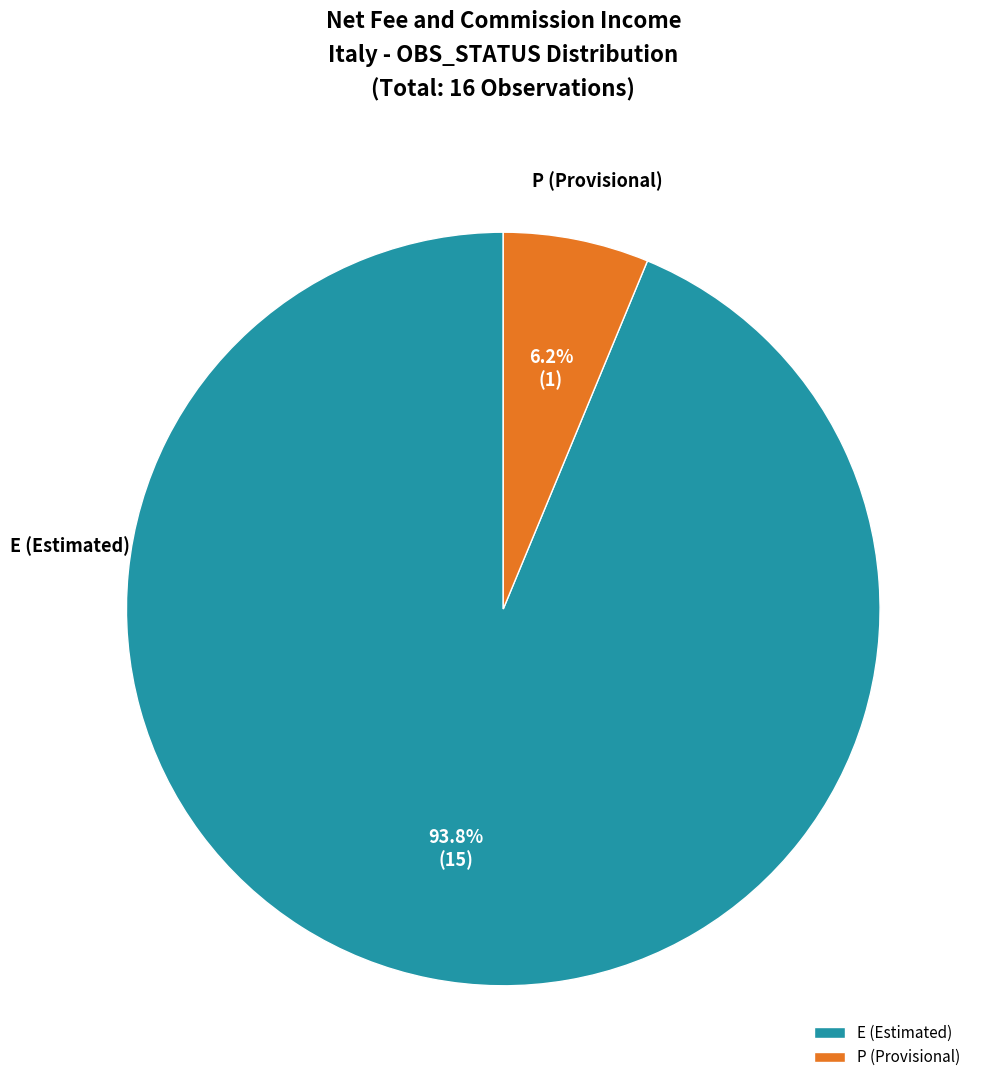

Which has a higher value, E (Estimated) or P (Provisional)?

E (Estimated)